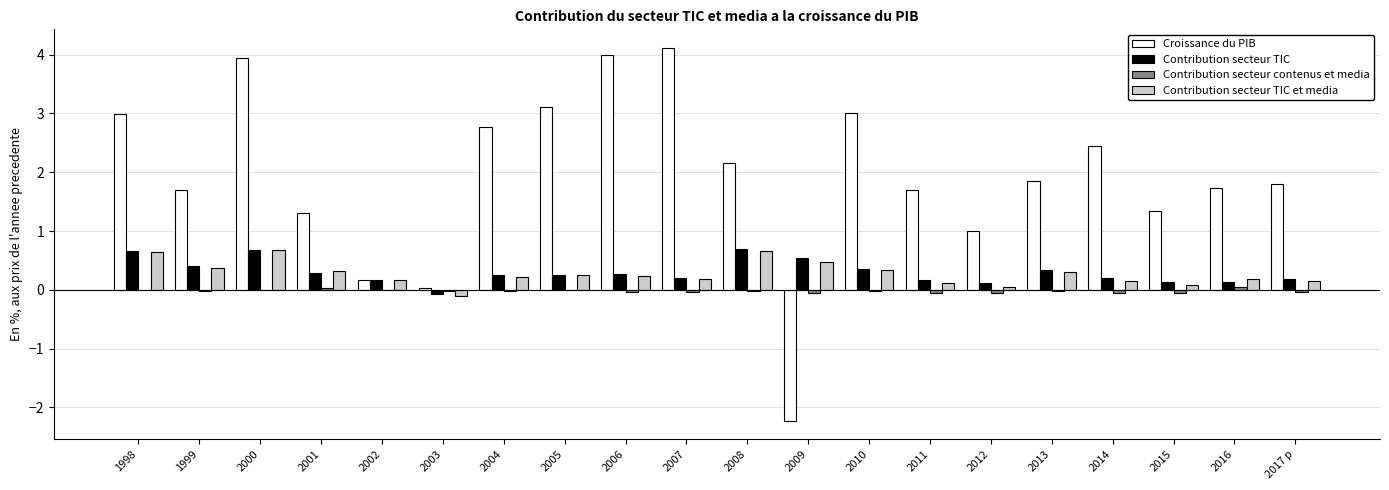

Count the Contribution secteur TIC values in the range 0 to 1.

19